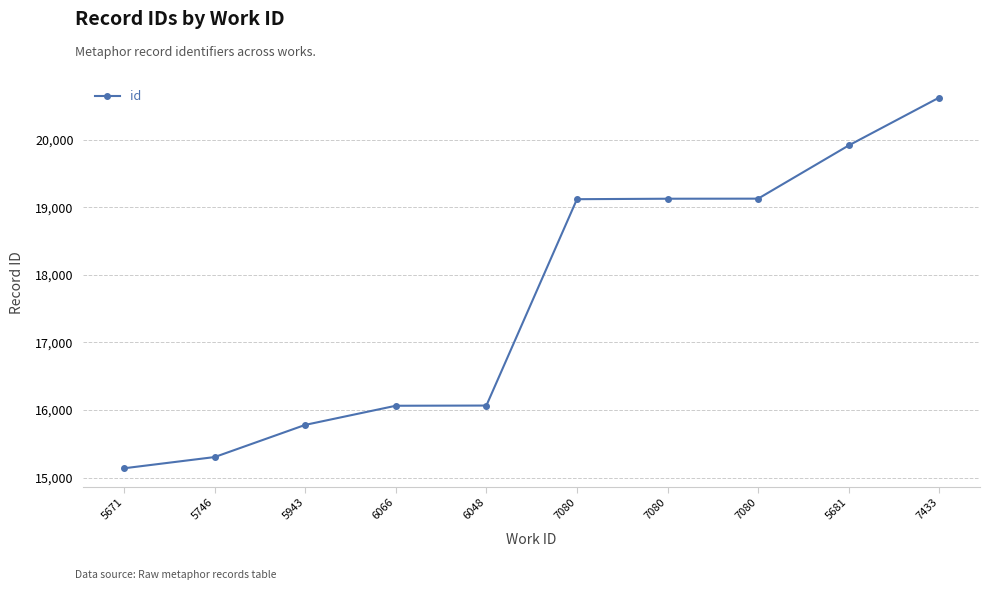

Count the number of categories in the chart.

10